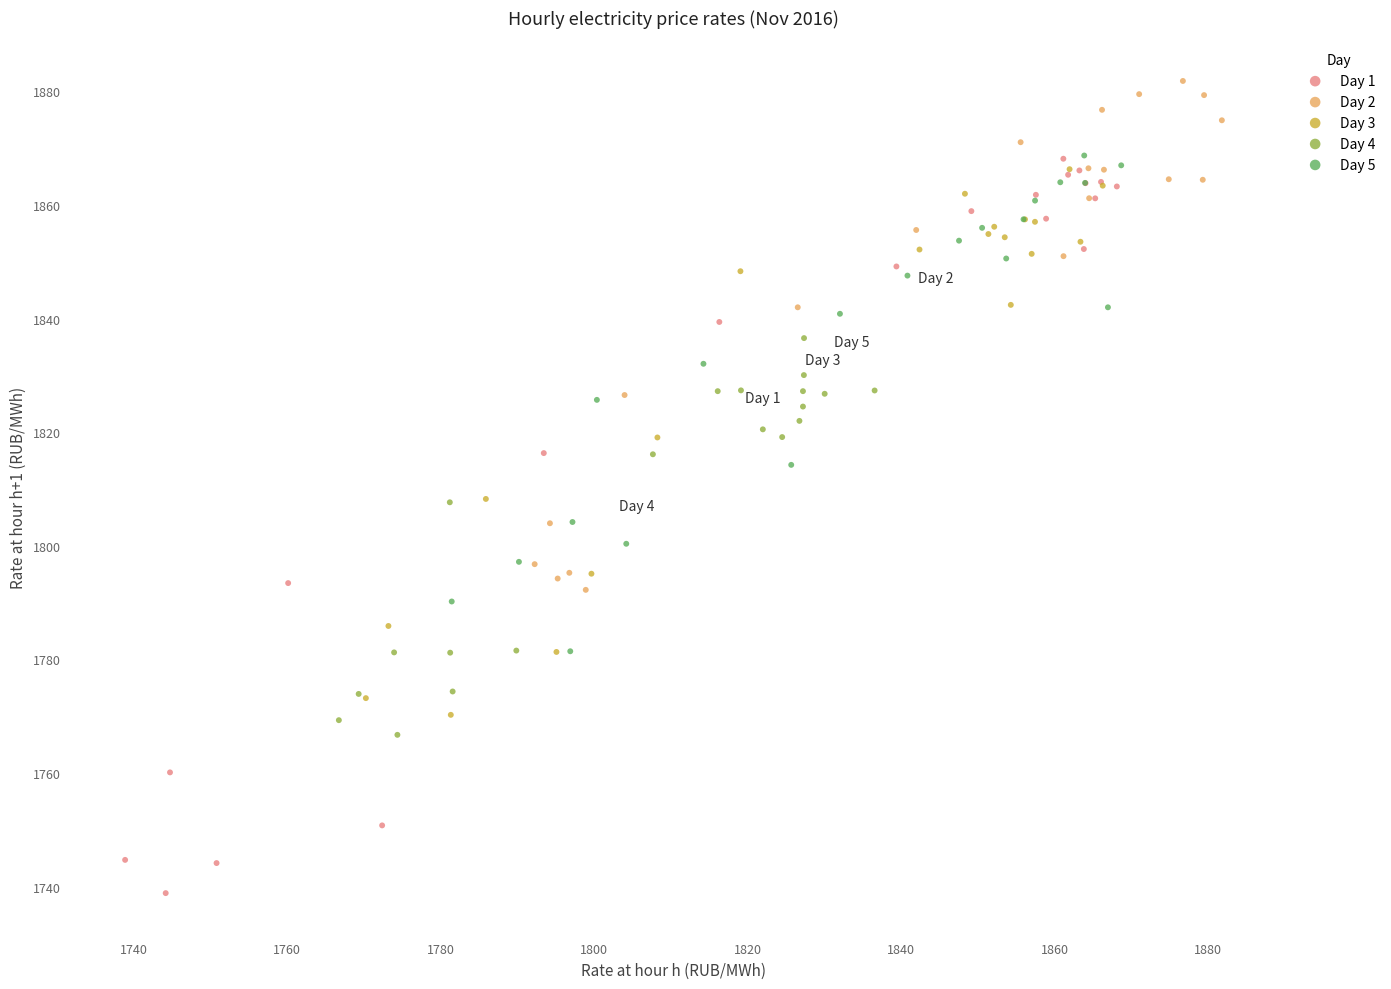

What are all the series names shown in the legend?

Day 1, Day 2, Day 3, Day 4, Day 5